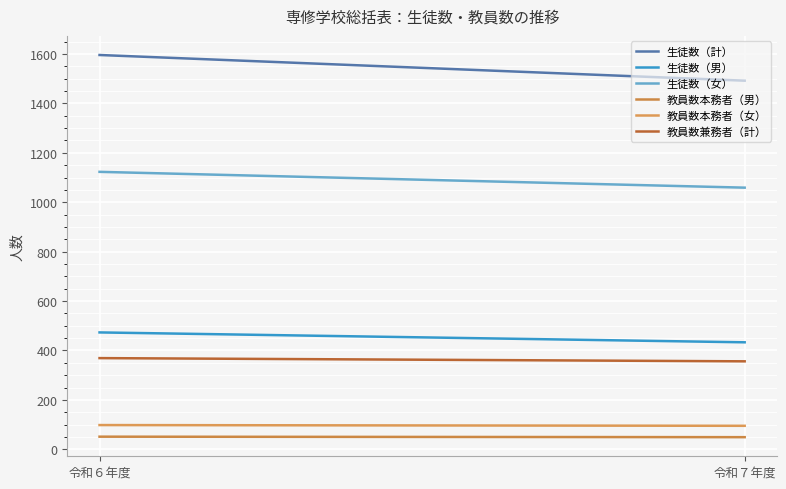

At which category is the sum across all series the highest?

令和６年度